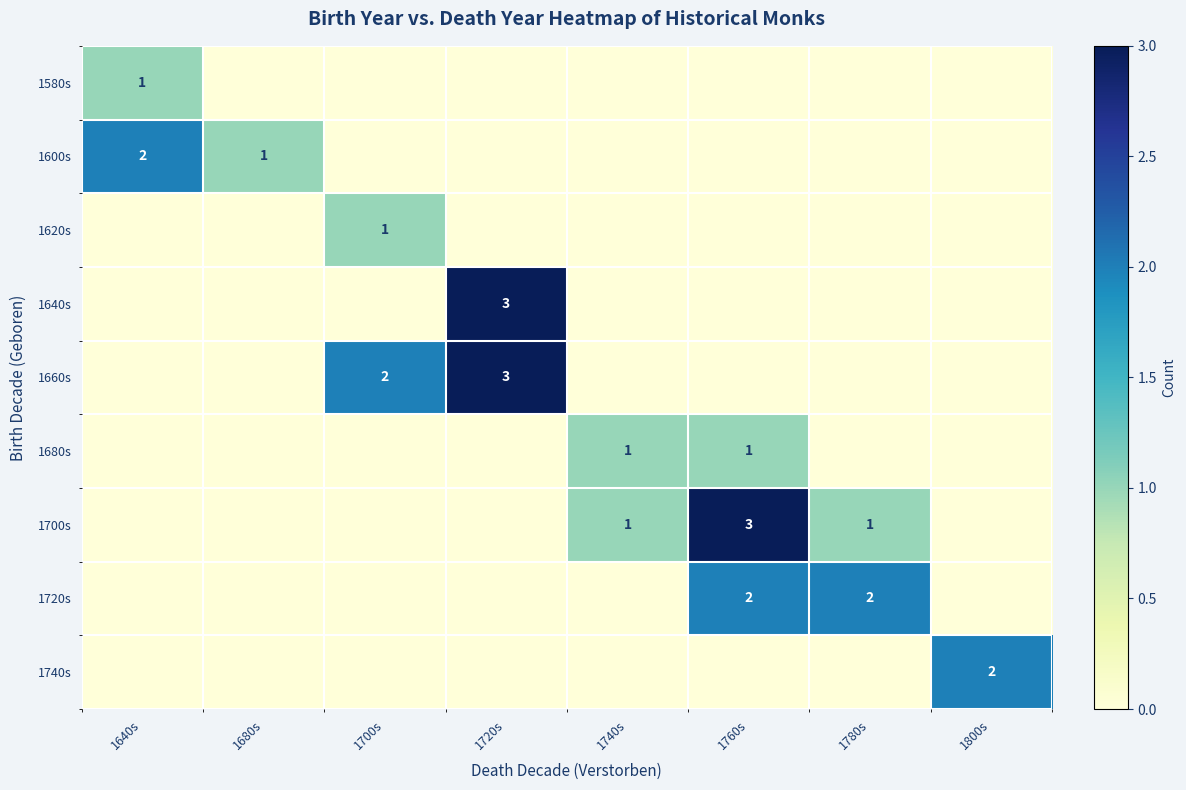

At which category is the sum across all series the highest?

1720s